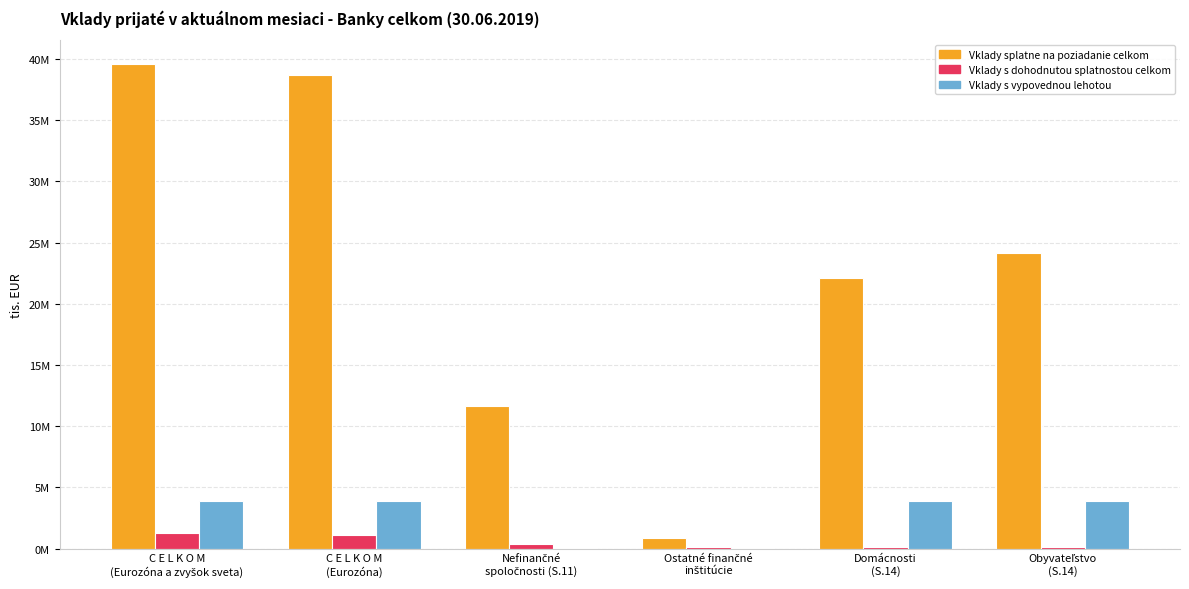

List the labels in order of Vklady s vypovednou lehotou value, largest first.

C E L K O M
(Eurozóna a zvyšok sveta), C E L K O M
(Eurozóna), Obyvateľstvo
(S.14), Domácnosti
(S.14), Nefinančné
spoločnosti (S.11), Ostatné finančné
inštitúcie